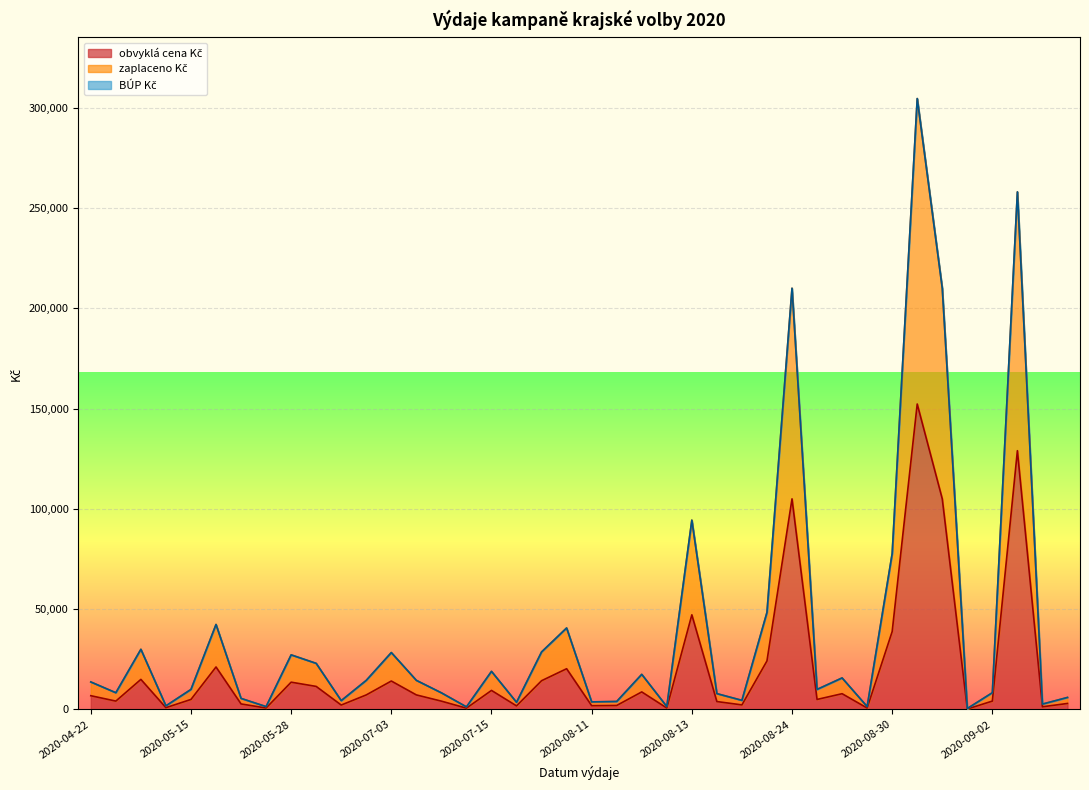

What is the label of the 1st point from the right?

2020-09-05